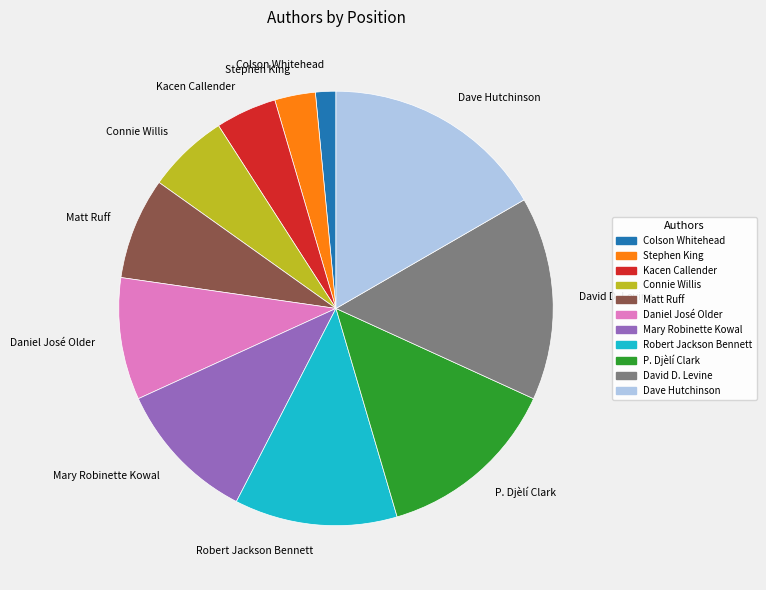

Does Dave Hutchinson account for over 50% of the chart?

No